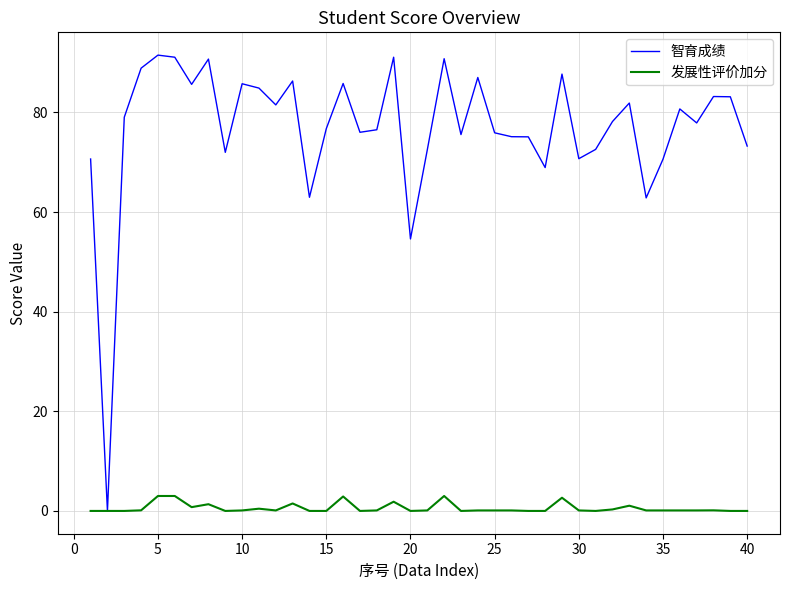

Rank the series by their maximum value, from lowest to highest.

发展性评价加分, 智育成绩